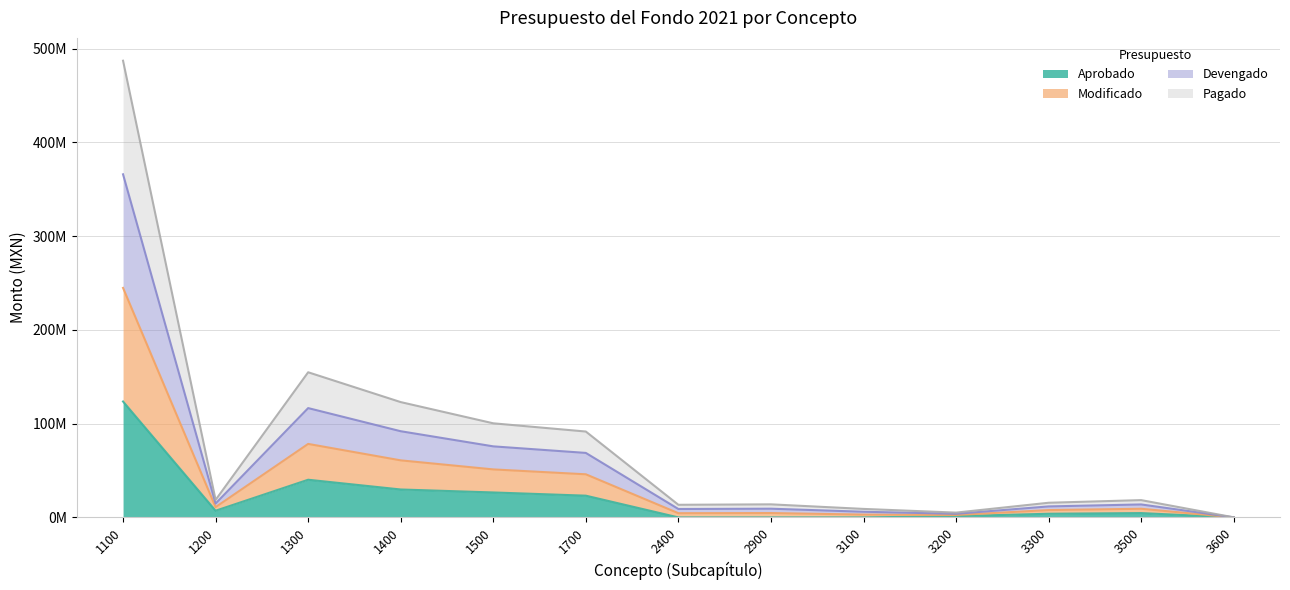

In Pagado, how many points are lower than both neighbors (excluding endpoints)?

3